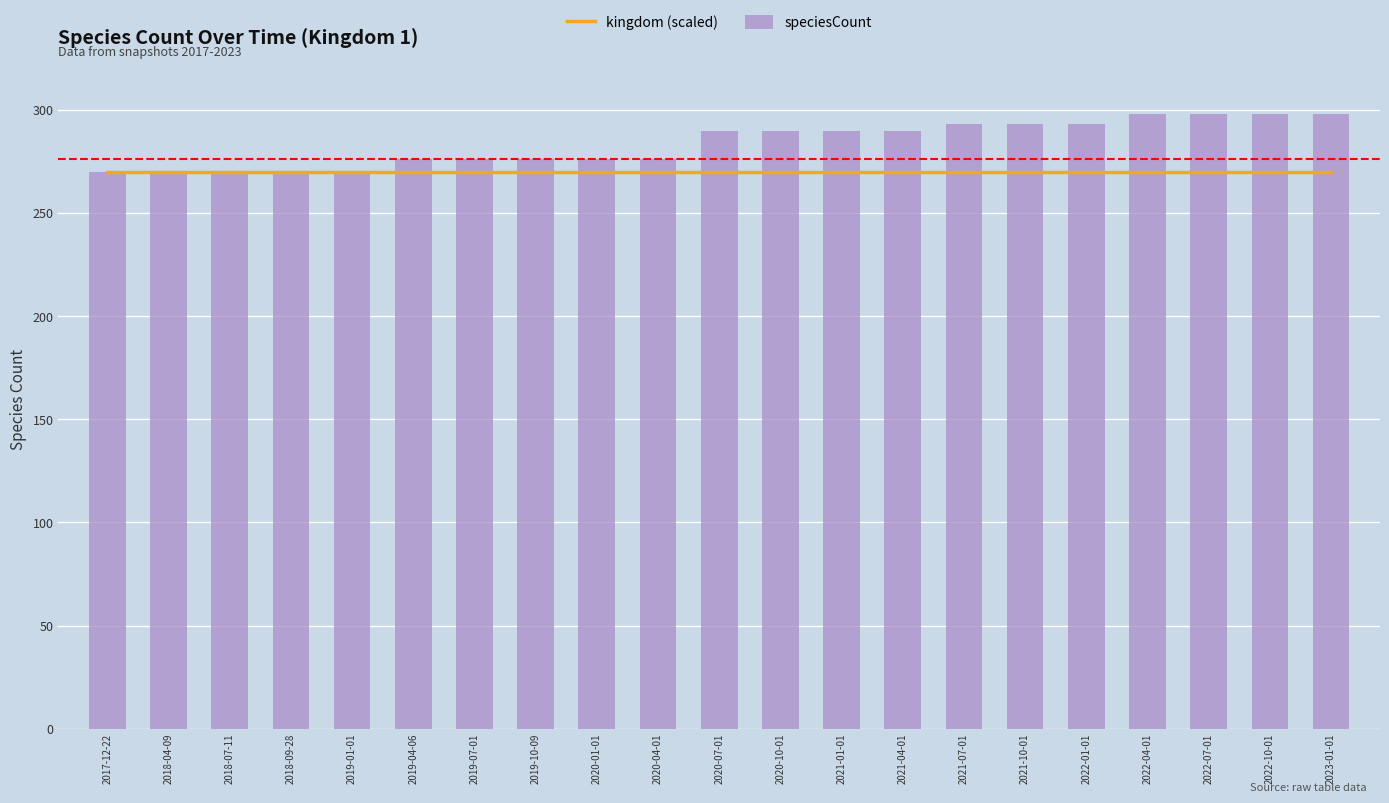

Which category has the lowest value in the kingdom (scaled) series?

2017-12-22